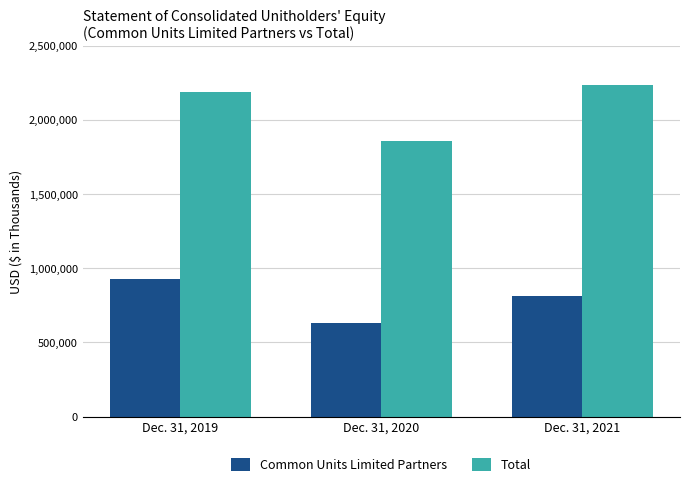

How many series are shown in this chart?

2